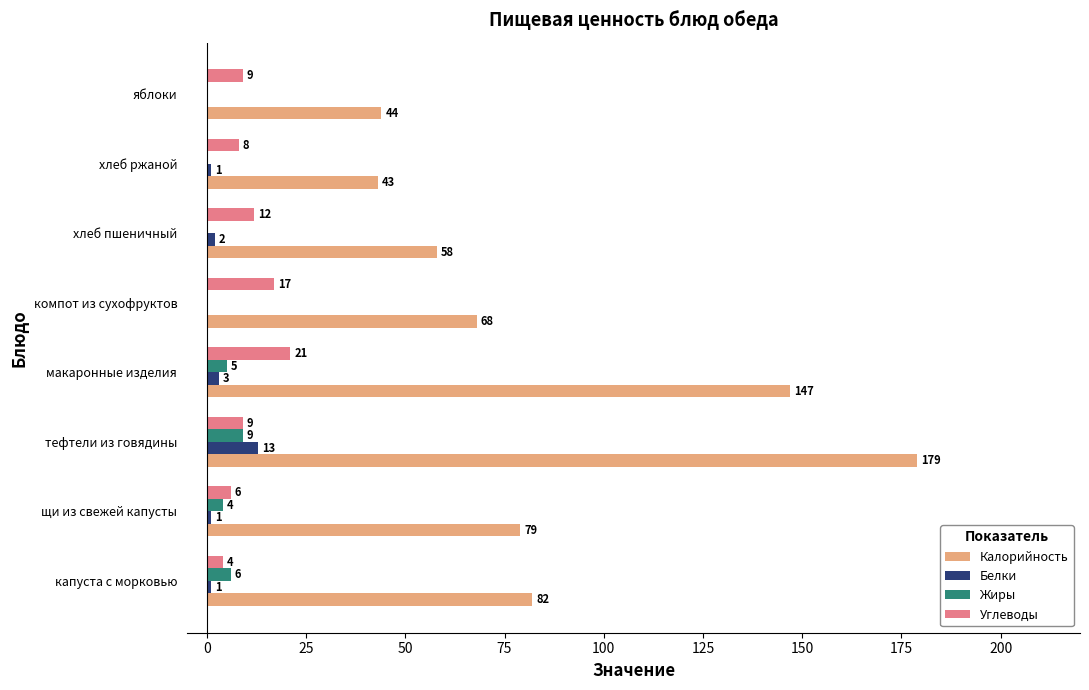

At which category is the sum across all series the highest?

тефтели из говядины